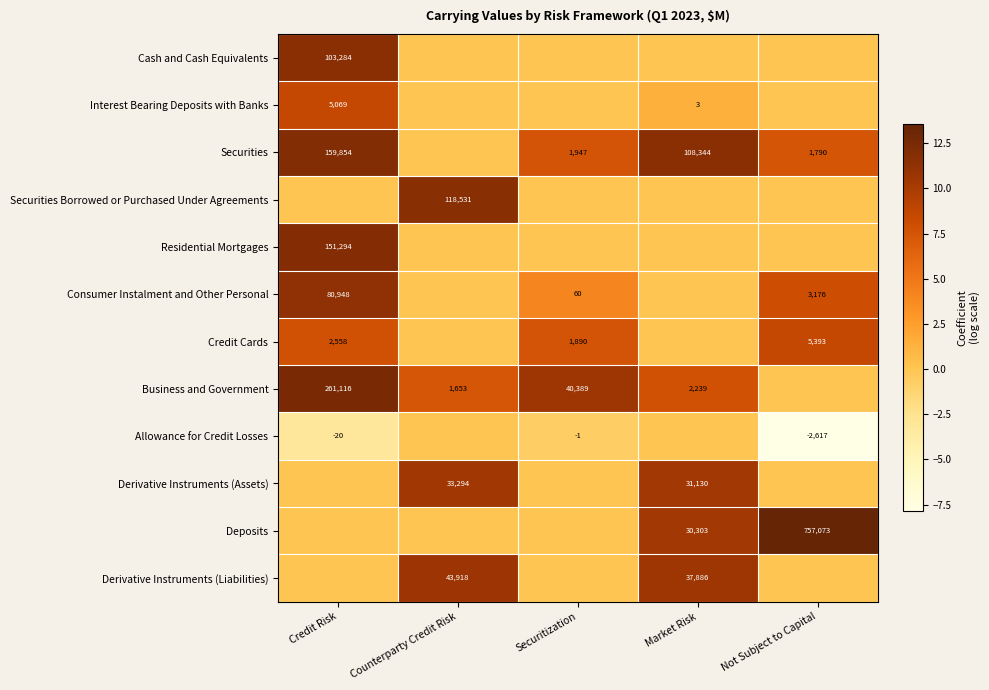

What is the total value across all series at Securitization?

29.1